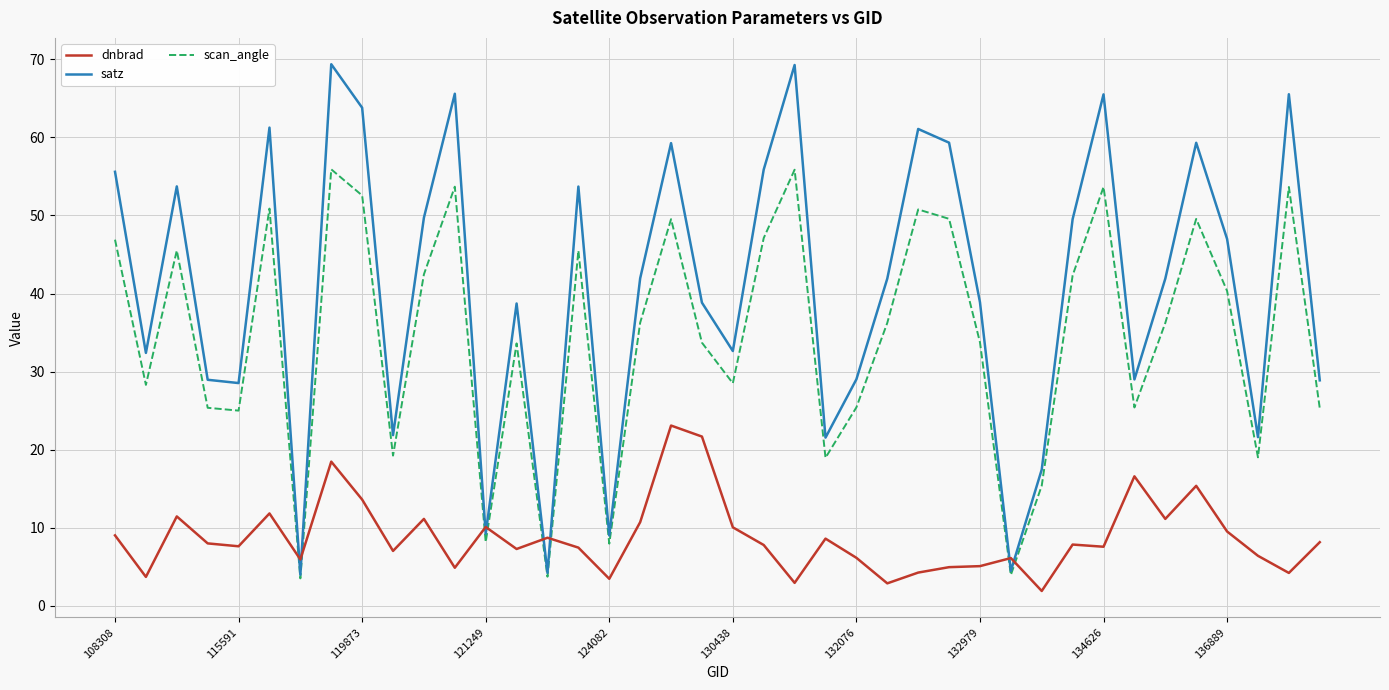

List the series in order of their peak value, lowest first.

dnbrad, scan_angle, satz